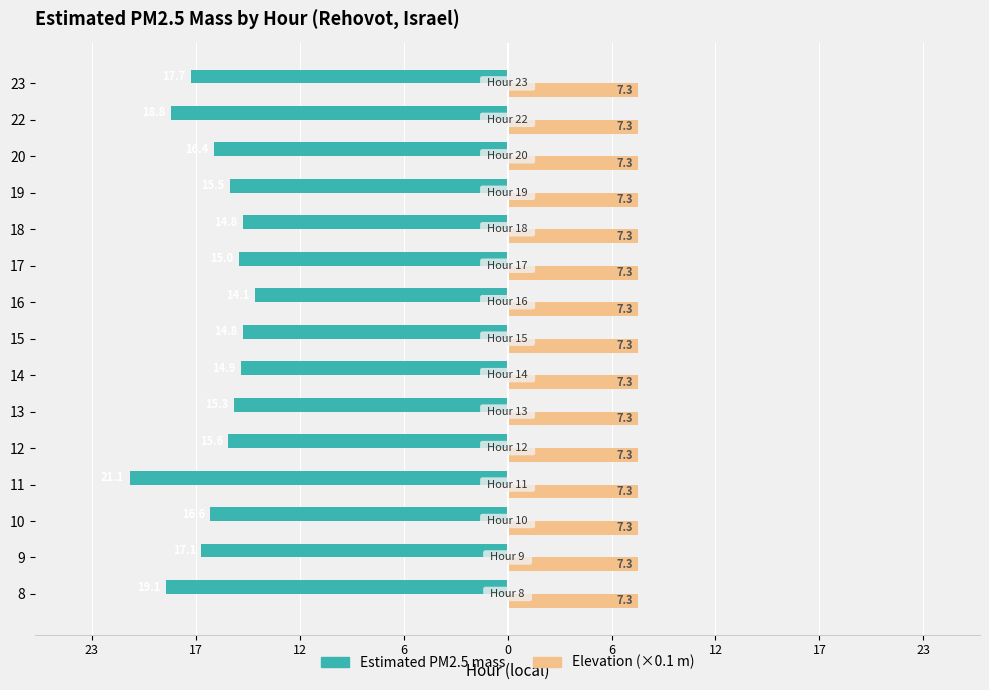

What are all the series names shown in the legend?

Estimated PM2.5 mass, Elevation (×0.1 m)